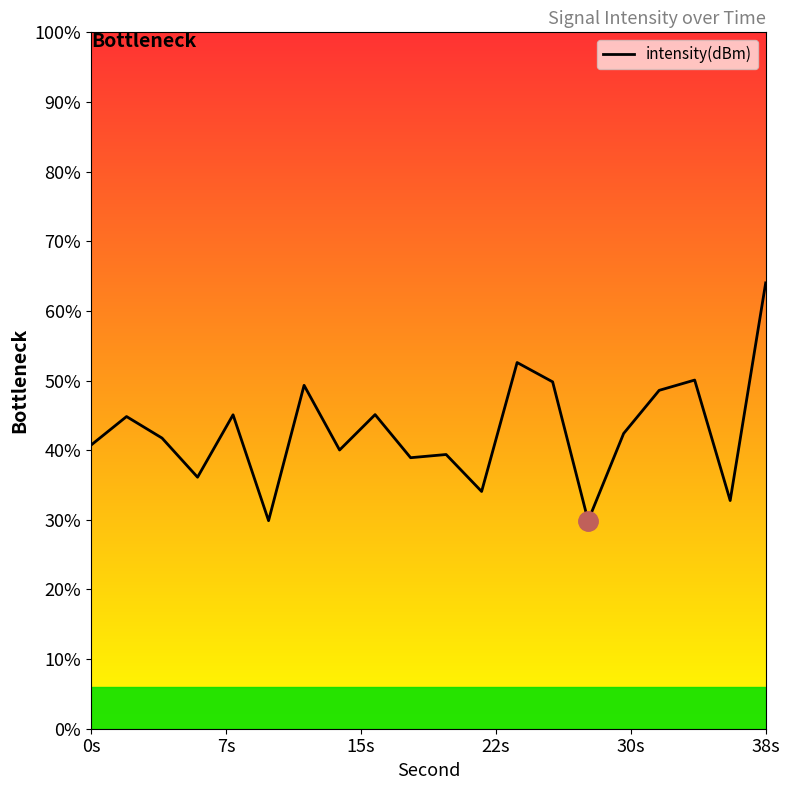

Is it true that the value at 15s is -221.0?

False